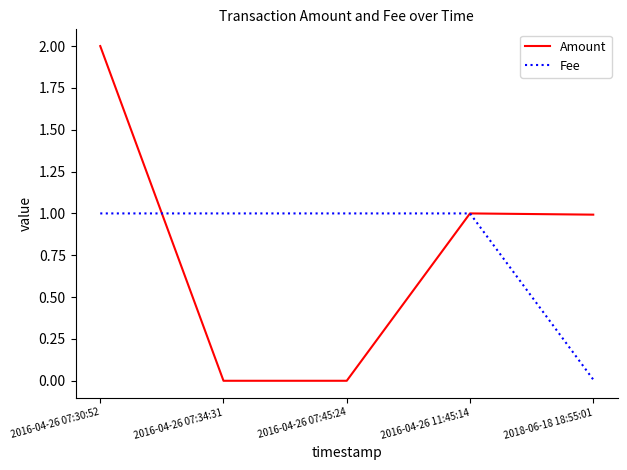

True or false: Fee has a value of 1.0 at 2016-04-26 07:45:24.

True